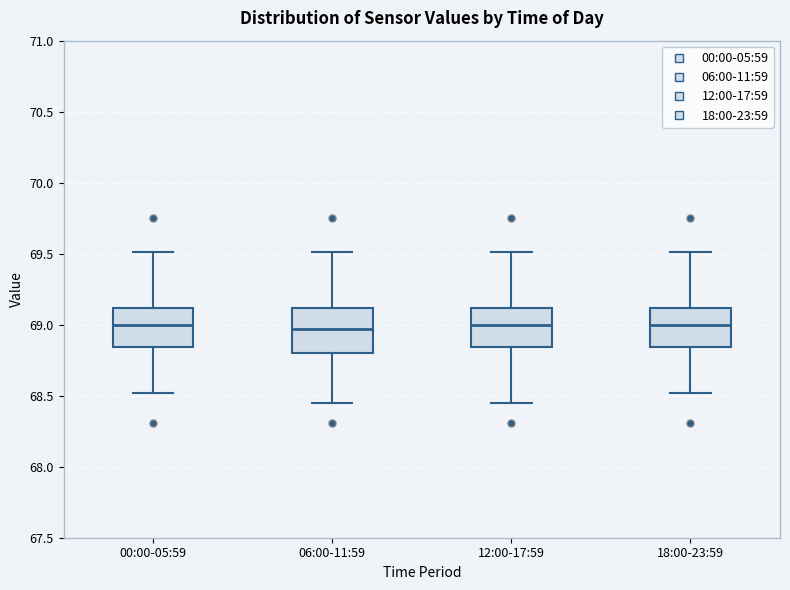

Reading left to right, transcribe this box plot: for each box, give where its median line is, the range the box spans, and where its two whiskers end, as read against the y-axis. The values are not printed on the chart, so give them approximately, as read against the axis.

00:00-05:59: median 69.00, box 68.85 to 69.10, whiskers 68.50 to 69.50
06:00-11:59: median 68.95, box 68.80 to 69.10, whiskers 68.45 to 69.50
12:00-17:59: median 69.00, box 68.85 to 69.10, whiskers 68.45 to 69.50
18:00-23:59: median 69.00, box 68.85 to 69.10, whiskers 68.50 to 69.50